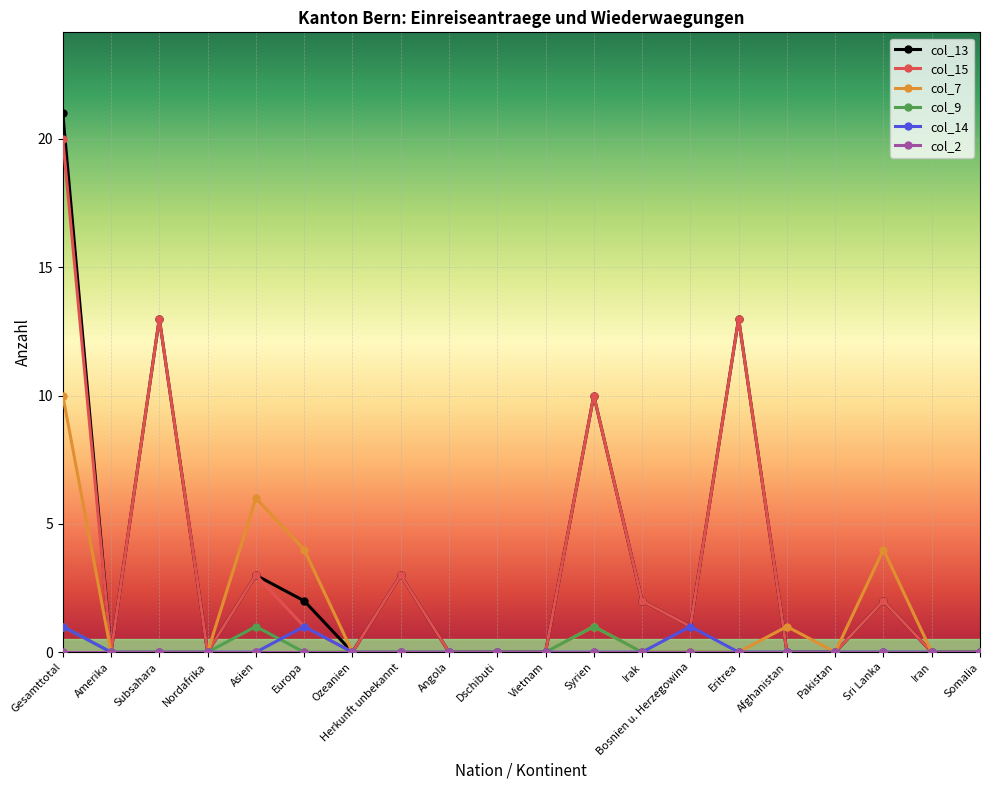

Count the col_9 values in the range 0 to 1.

20